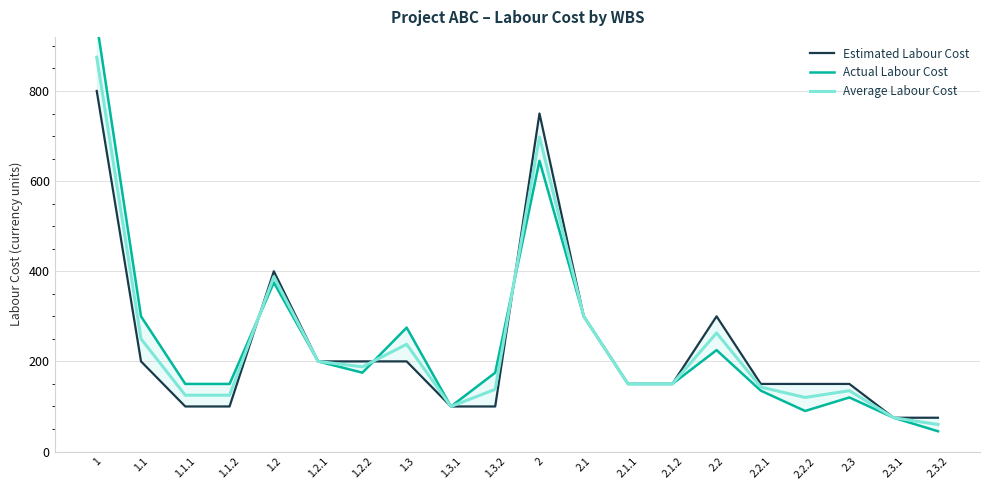

True or false: Estimated Labour Cost has a value of 56 at 2.1.1.

False